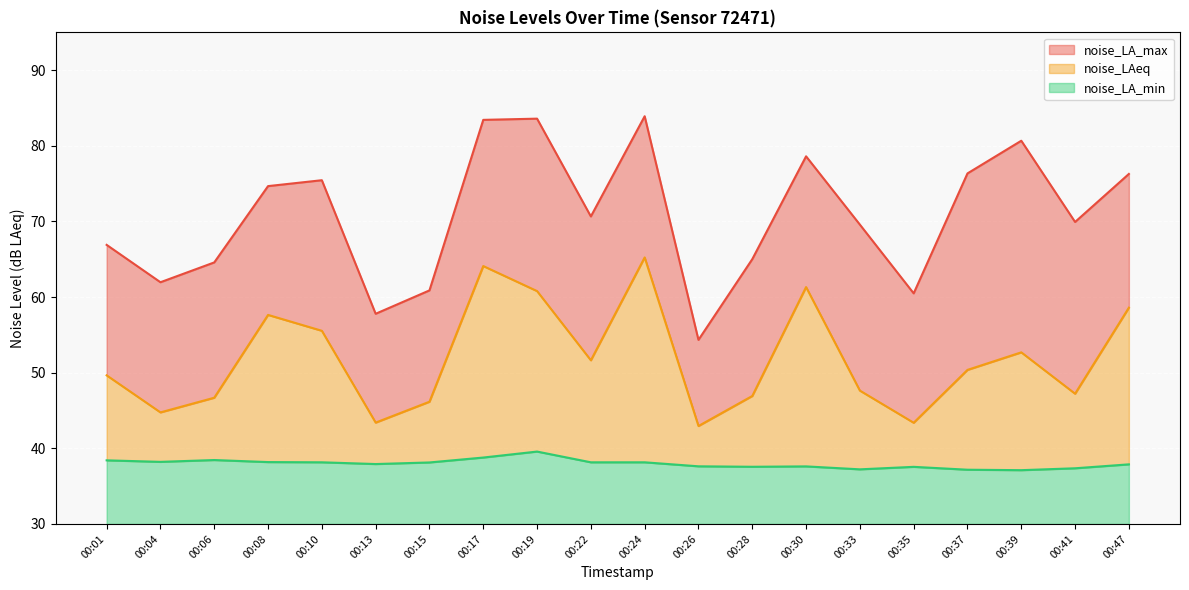

What is the total value across all series at 00:35?

30.5